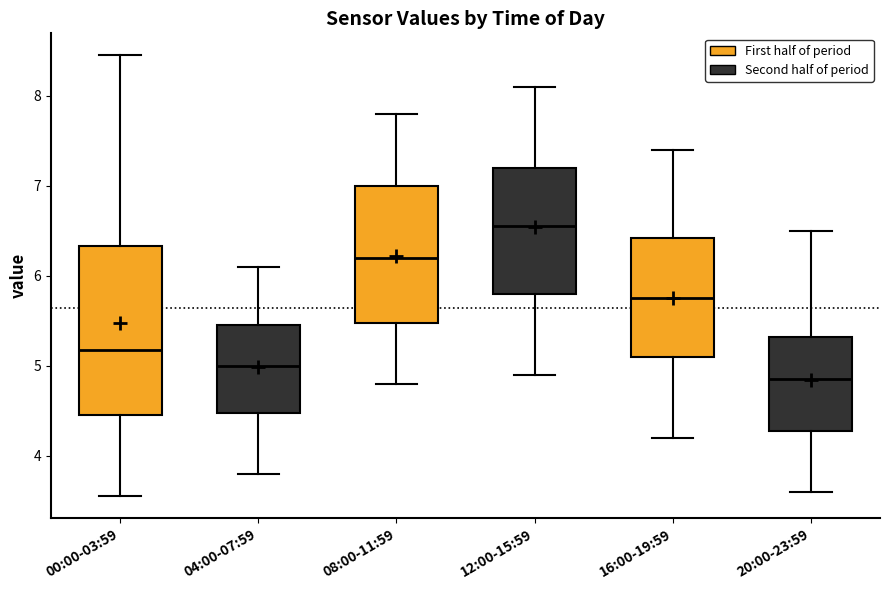

Where does the median line of the box for 08:00-11:59 sit on the y-axis? The values are not printed on the chart, so give them approximately, as read against the axis.

6.2